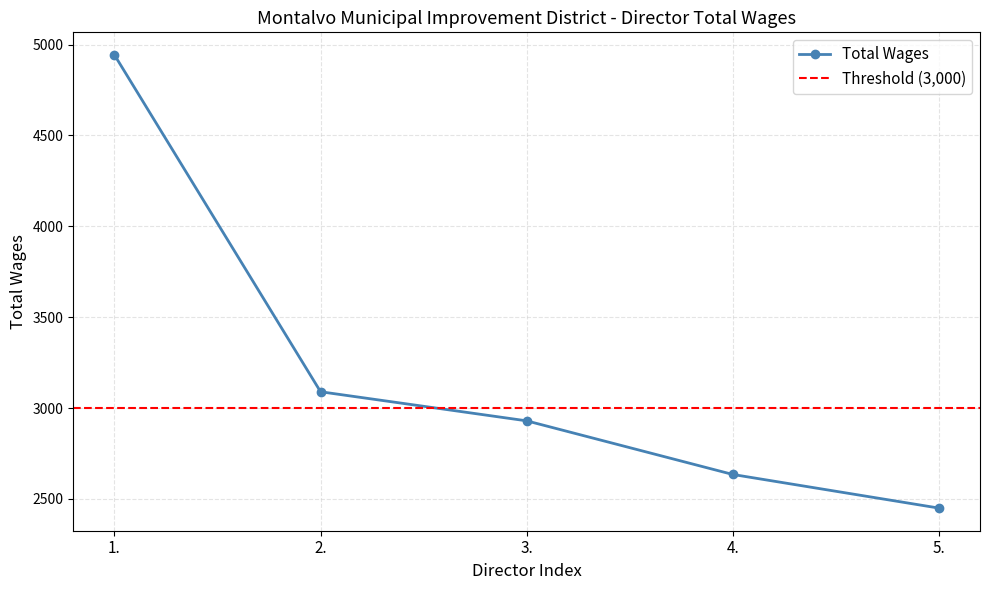

What is the greatest value displayed?

4943